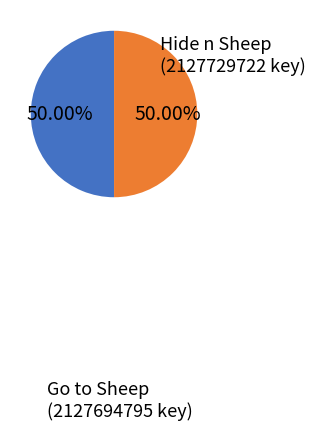

Do Hide n Sheep and Go to Sheep together represent more than half of the pie?

Yes